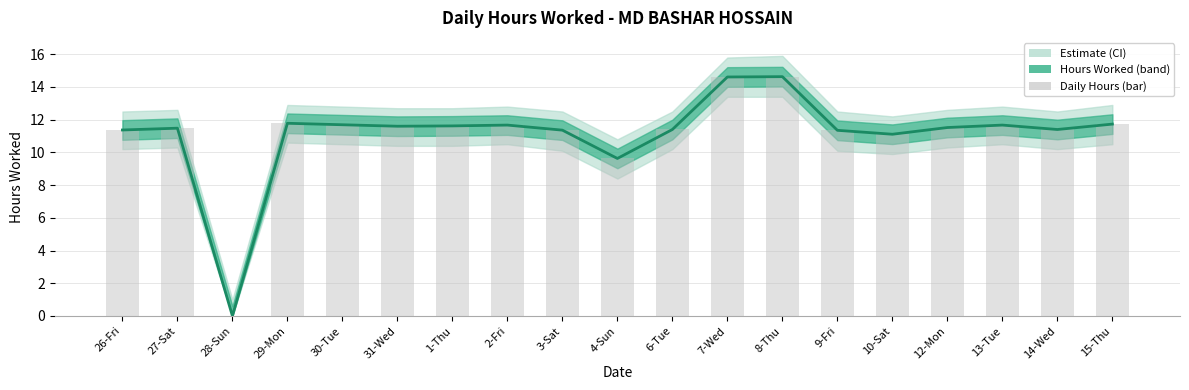

Is the value of Daily Hours (bar) at 2-Fri greater than the value of Hours Worked at 2-Fri?

No